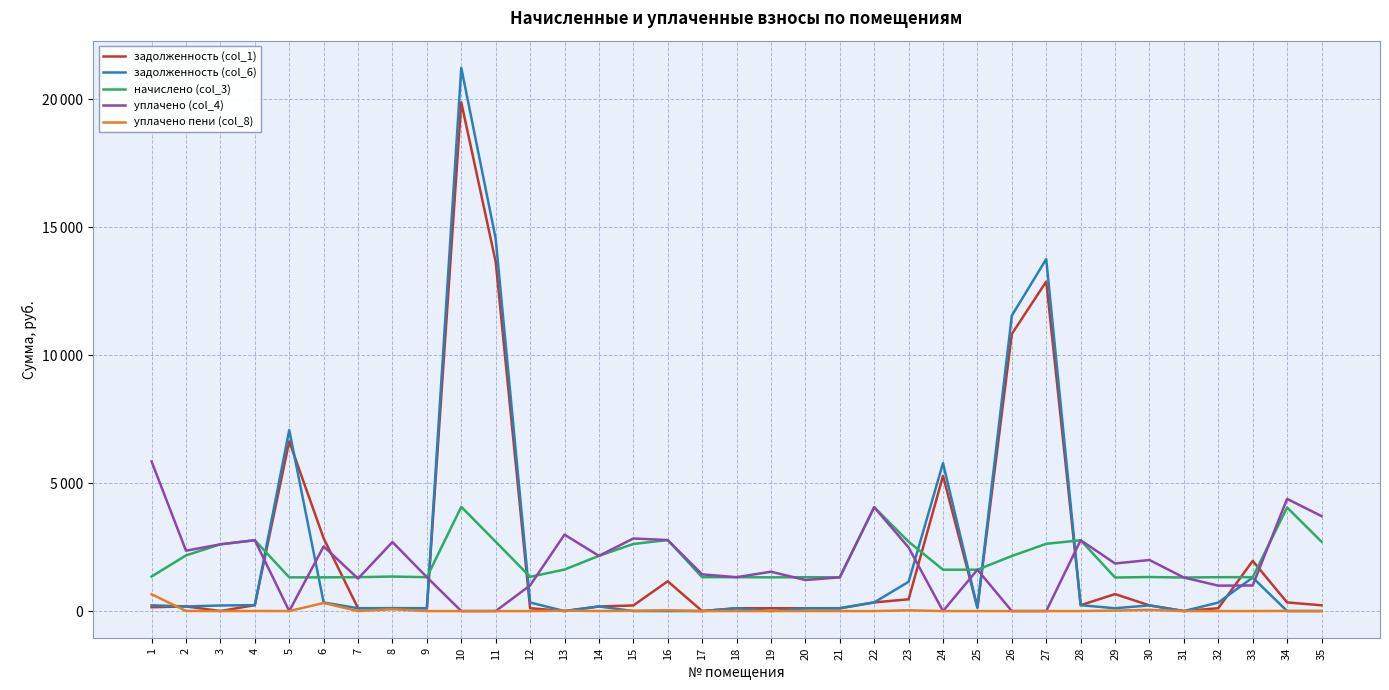

True or false: задолженность (col_1) has a value of 221.5 at 30.

True